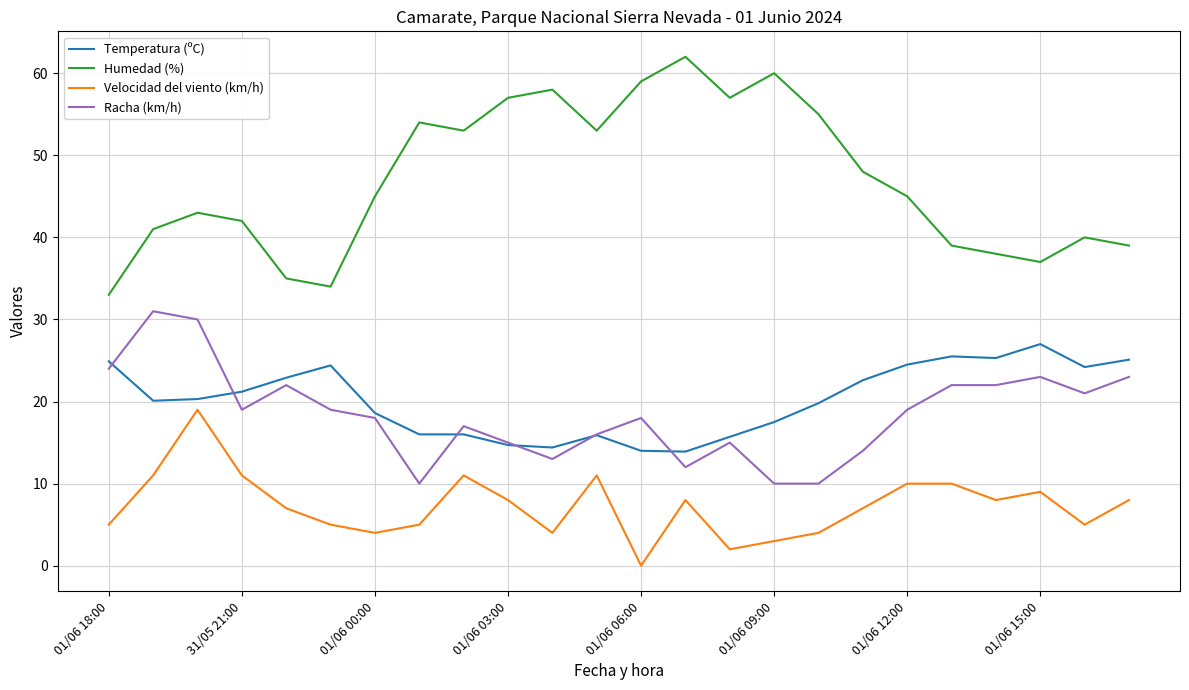

True or false: Velocidad del viento (km/h) and Temperatura (ºC) cross at least once.

False